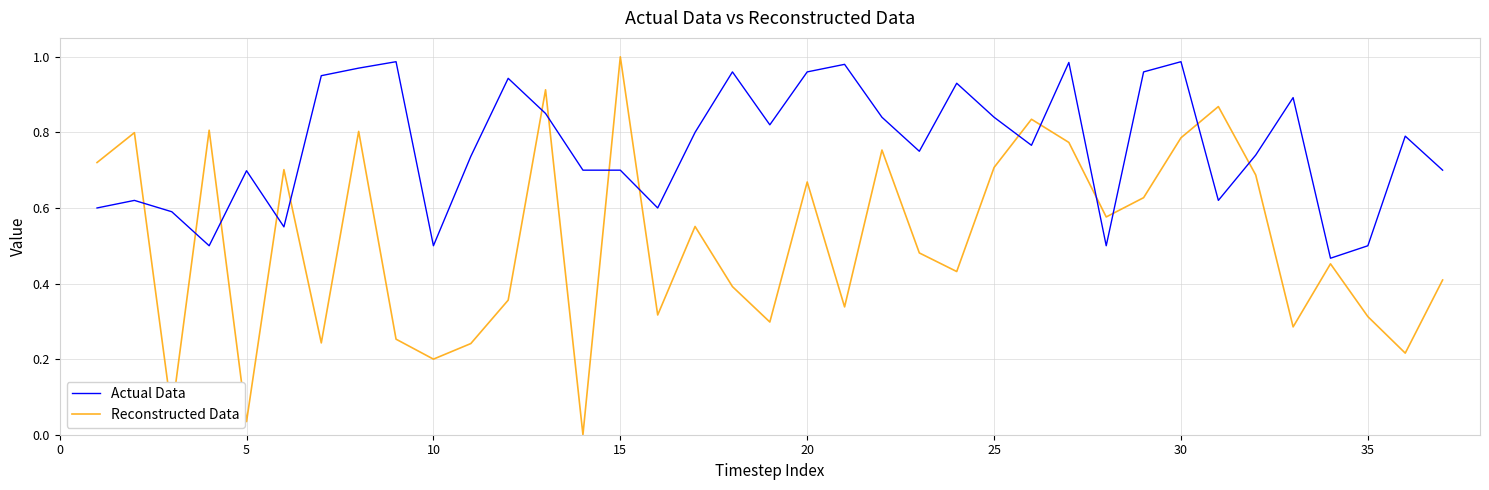

How many intersections are there between Reconstructed Data and Actual Data?

15